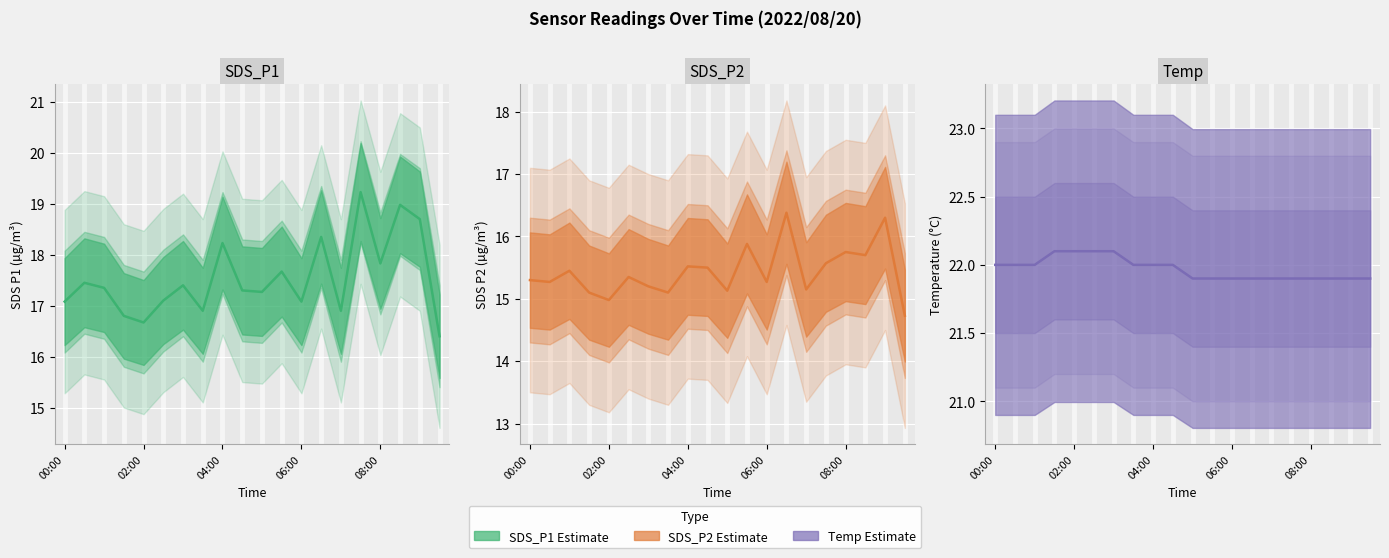

How many values in the SDS_P2 series are below 15?

2